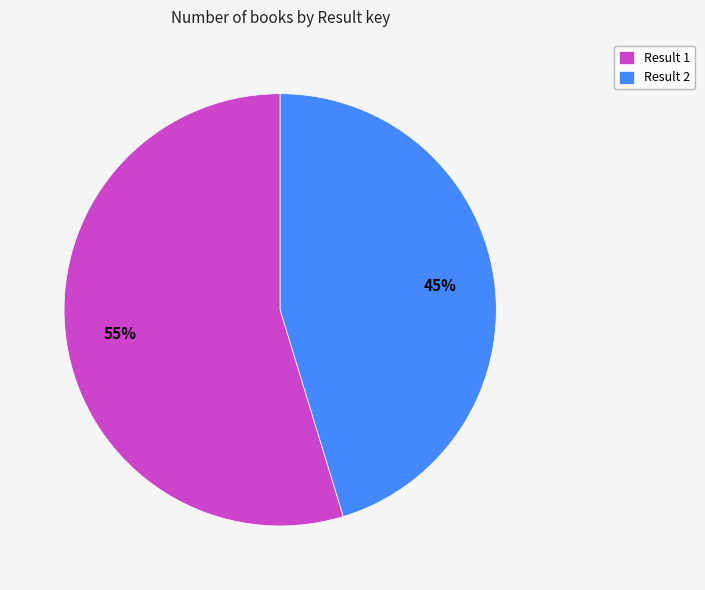

To the nearest percent, what is the average slice percentage?

50%